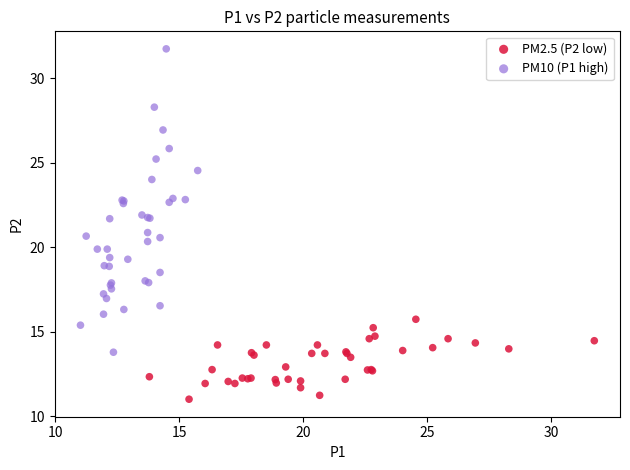

Which series reaches the minimum Y coordinate?

PM2.5 (P2 low)